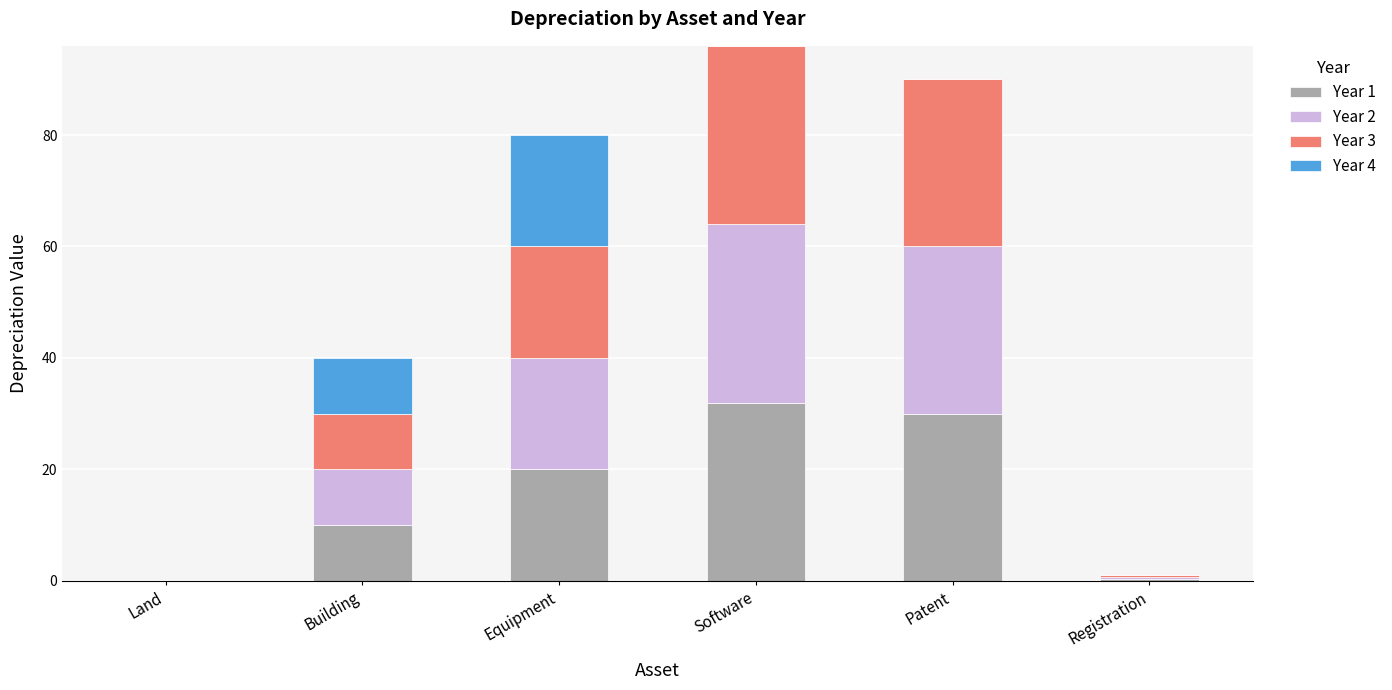

Does the chart contain stacked bars?

Yes